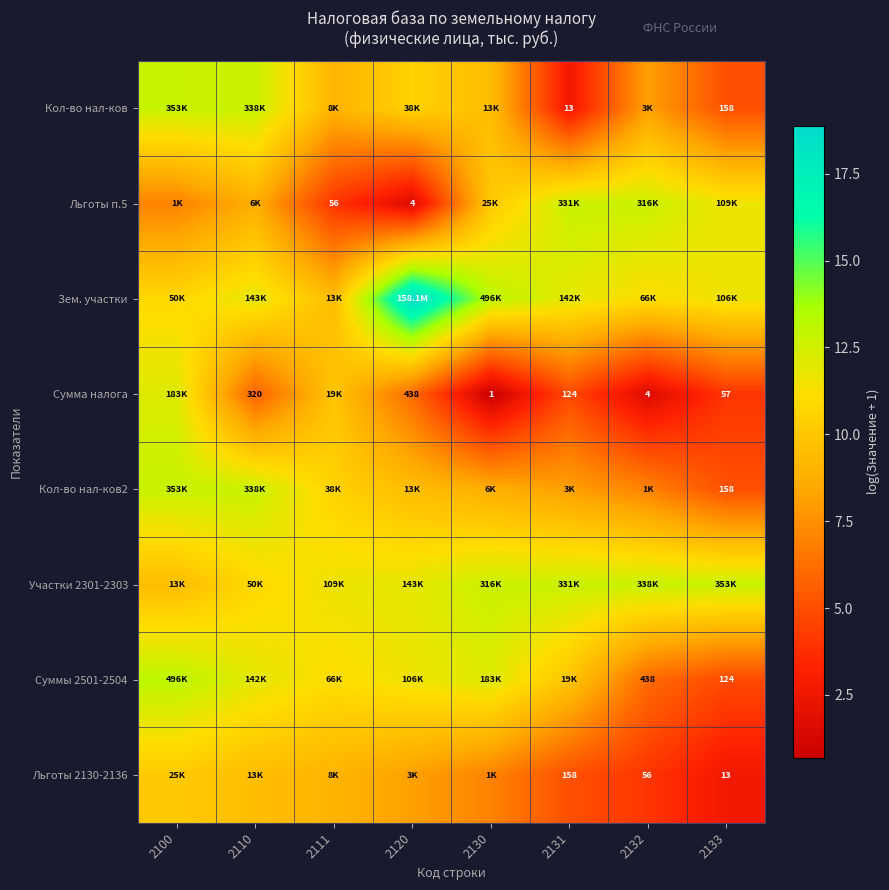

What is the approximate value of Льготы 2130-2136 at 2120?

8.1